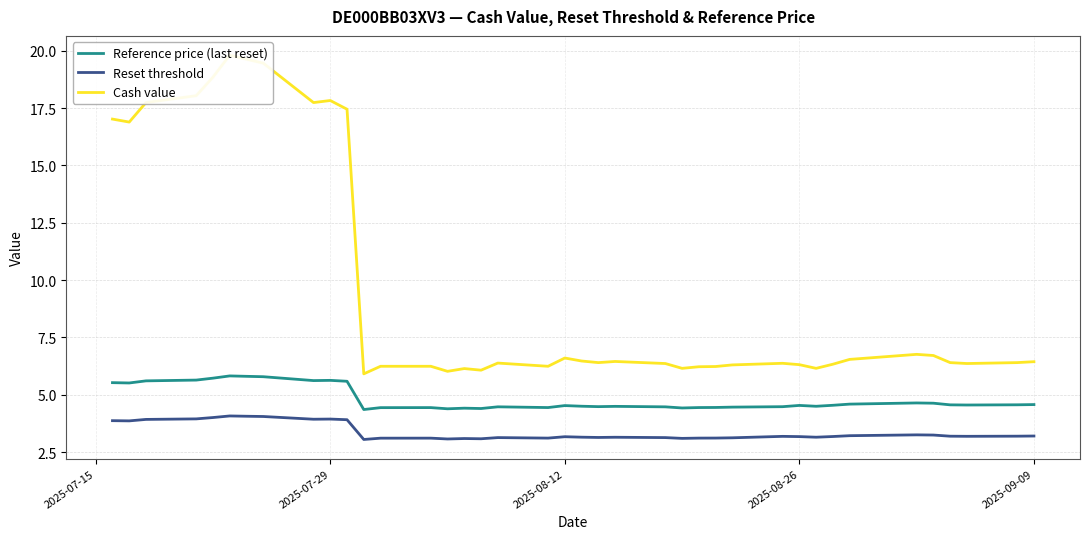

True or false: Cash value and Reset threshold intersect in this chart.

False